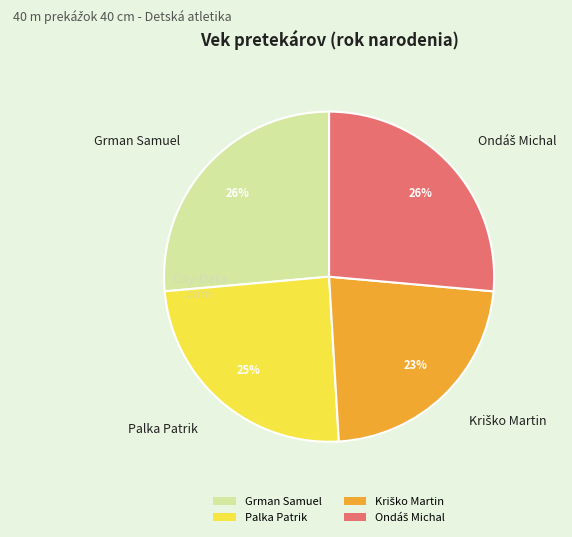

Does any single category account for the majority?

No